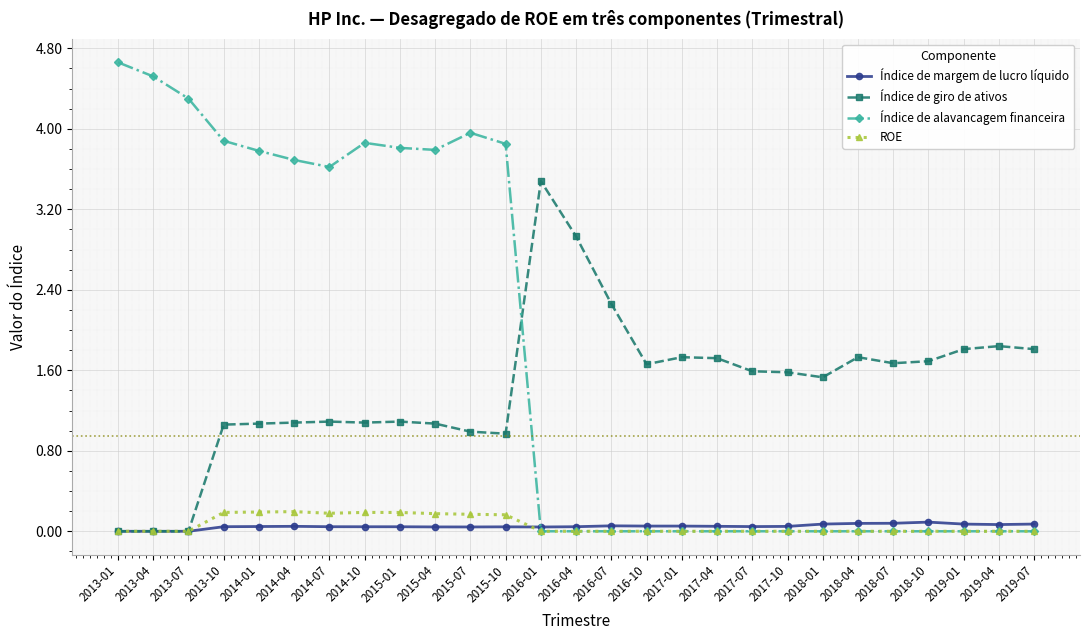

Read the Índice de alavancagem financeira value at 2014-10.

3.9